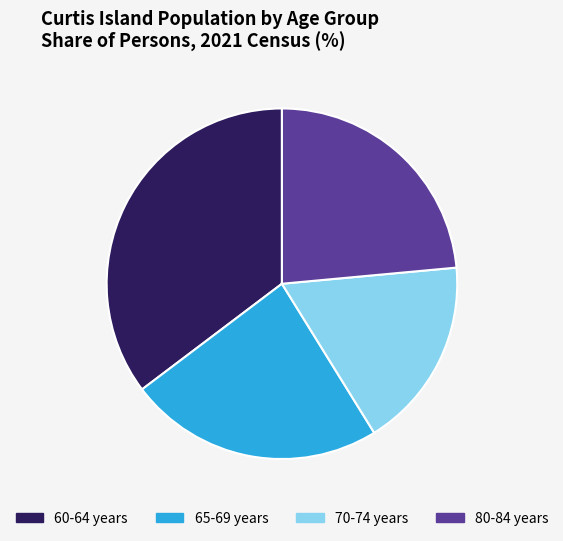

What is the smallest slice in the pie chart?

70-74 years